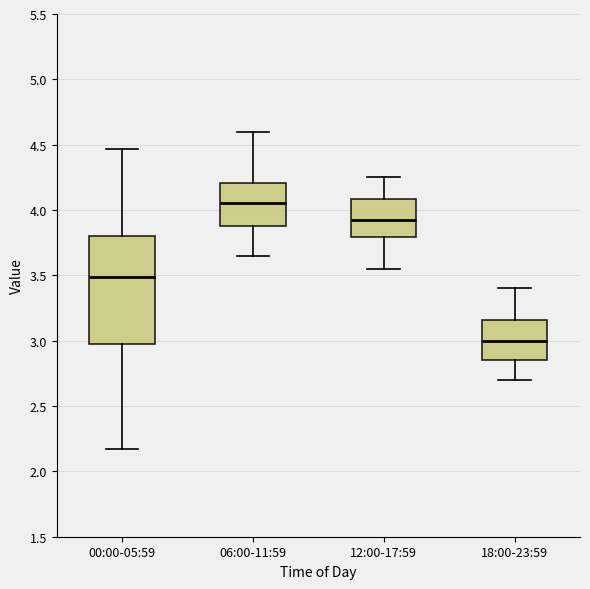

Reading left to right, read every box against the y-axis: the position of its median line, the range the box covers, and the ends of its whiskers. The values are not printed on the chart, so give them approximately, as read against the axis.

00:00-05:59: median 3.50, box 3.00 to 3.80, whiskers 2.15 to 4.45
06:00-11:59: median 4.05, box 3.90 to 4.20, whiskers 3.65 to 4.60
12:00-17:59: median 3.90, box 3.80 to 4.10, whiskers 3.55 to 4.25
18:00-23:59: median 3.00, box 2.85 to 3.15, whiskers 2.70 to 3.40